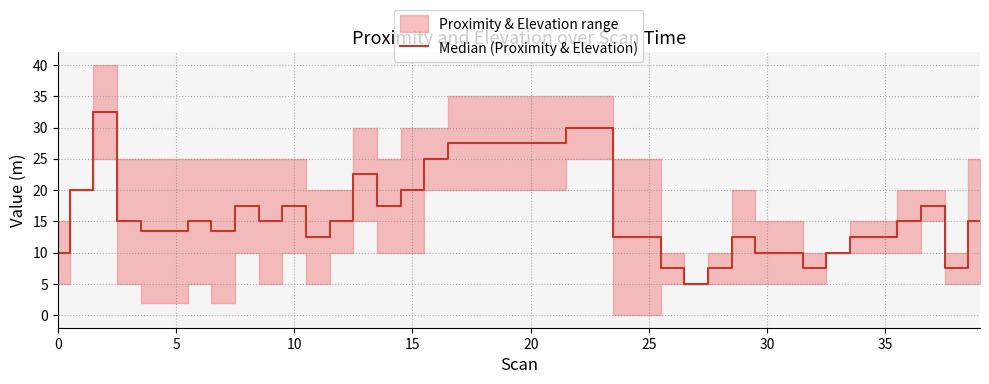

What is the difference between the maximum and minimum values?

27.5